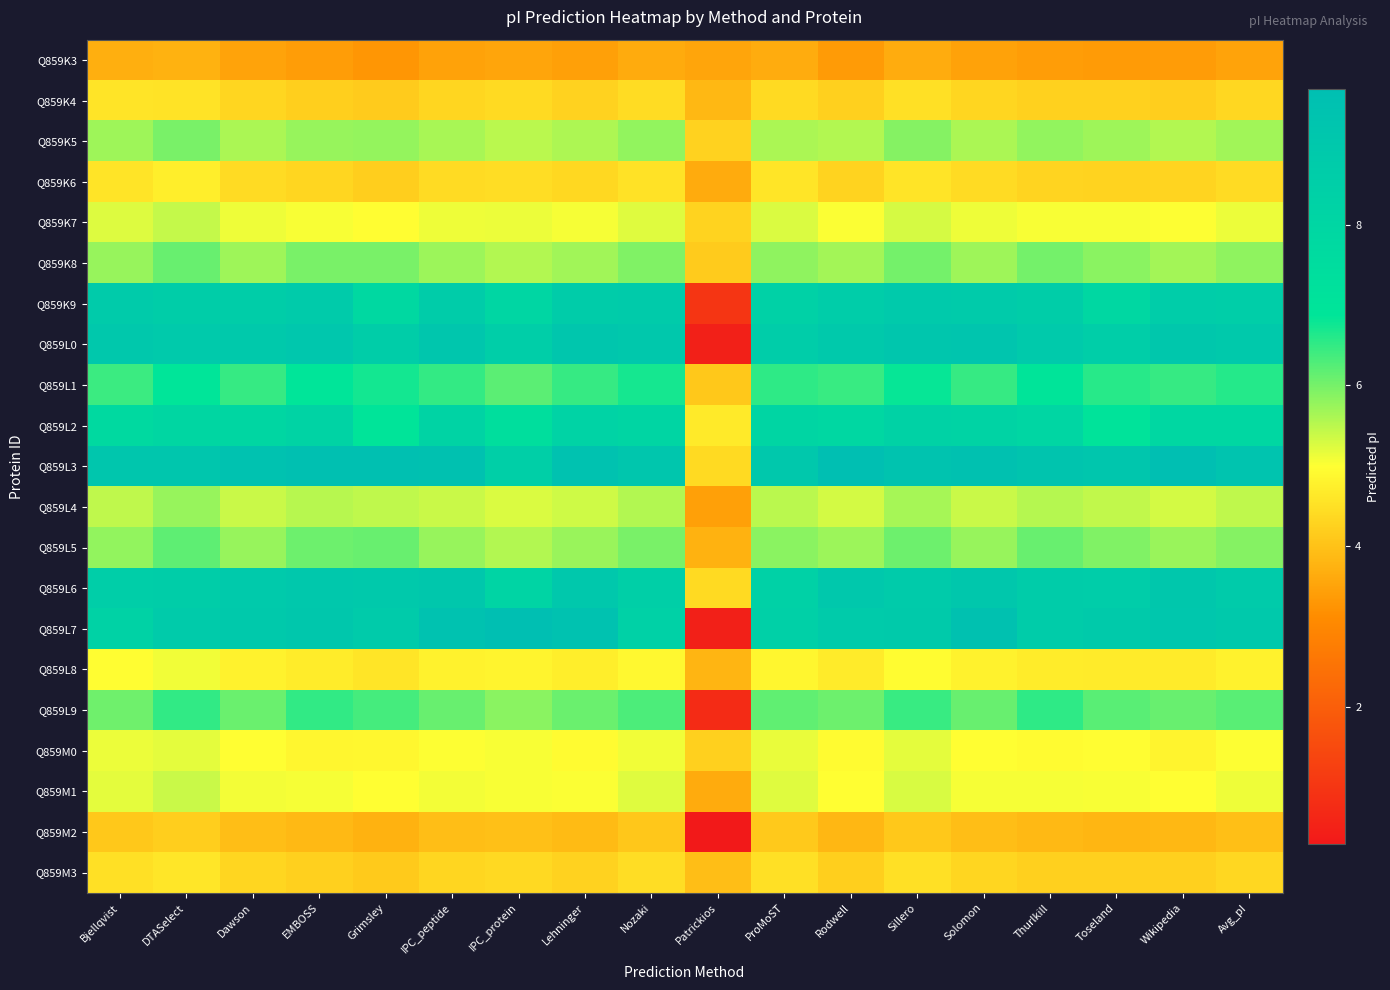

Rank the series by their maximum value, from highest to lowest.

Q859L3, Q859L7, Q859L0, Q859L6, Q859K9, Q859L2, Q859L1, Q859L9, Q859L5, Q859K8, Q859K5, Q859L4, Q859K7, Q859M1, Q859M0, Q859L8, Q859K6, Q859M3, Q859K4, Q859M2, Q859K3